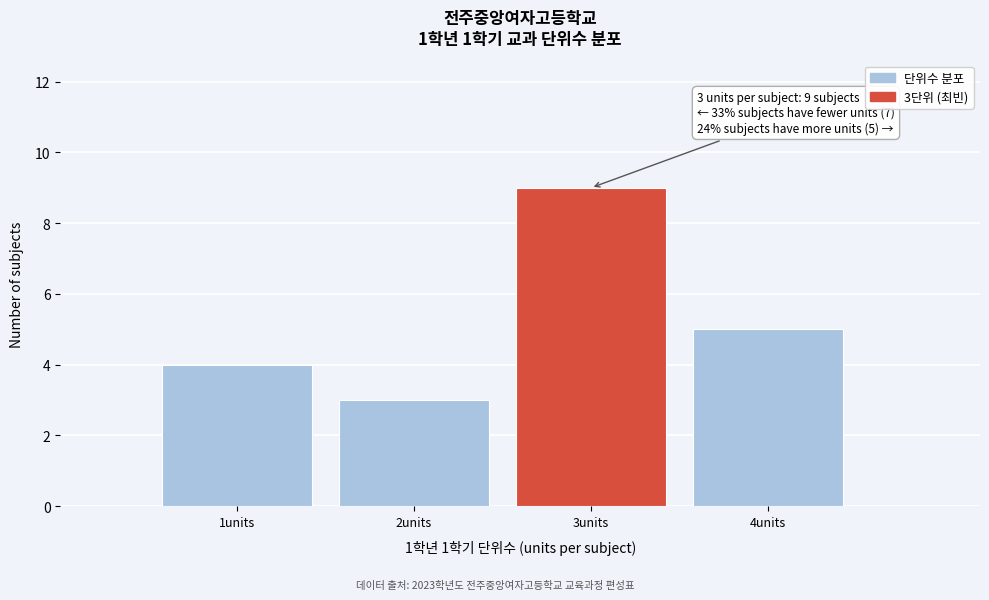

Over which range of the x-axis is the bar tallest?

2.5 to 3.5